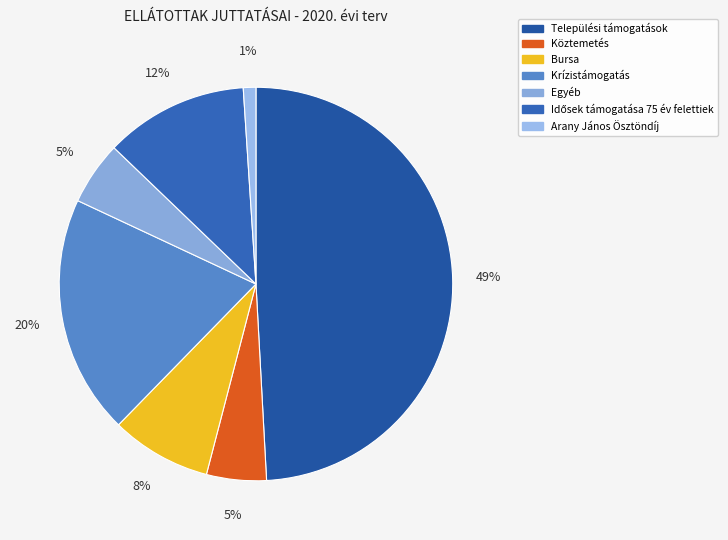

What is the ratio of the value at Arany János Ösztöndíj to the value at Egyéb?

0.2